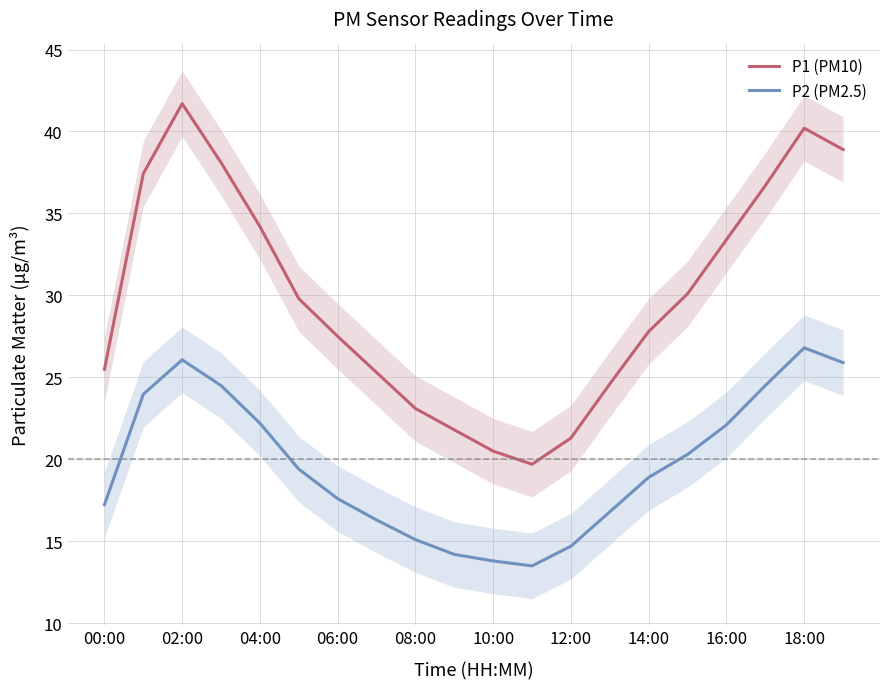

The value of P2 (PM2.5) at 14:00 is 18.9. True or false?

True